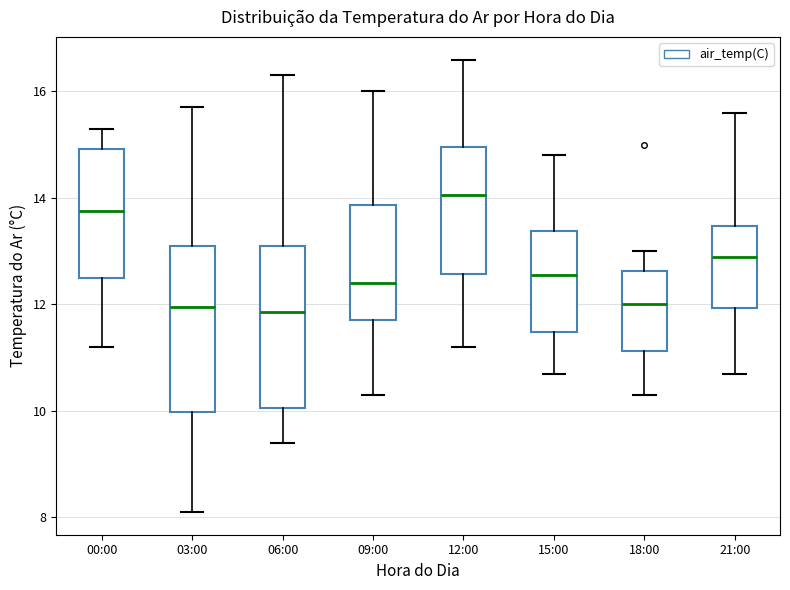

Where is the upper edge of the box for 03:00 on the y-axis? The values are not printed on the chart, so give them approximately, as read against the axis.

13.2